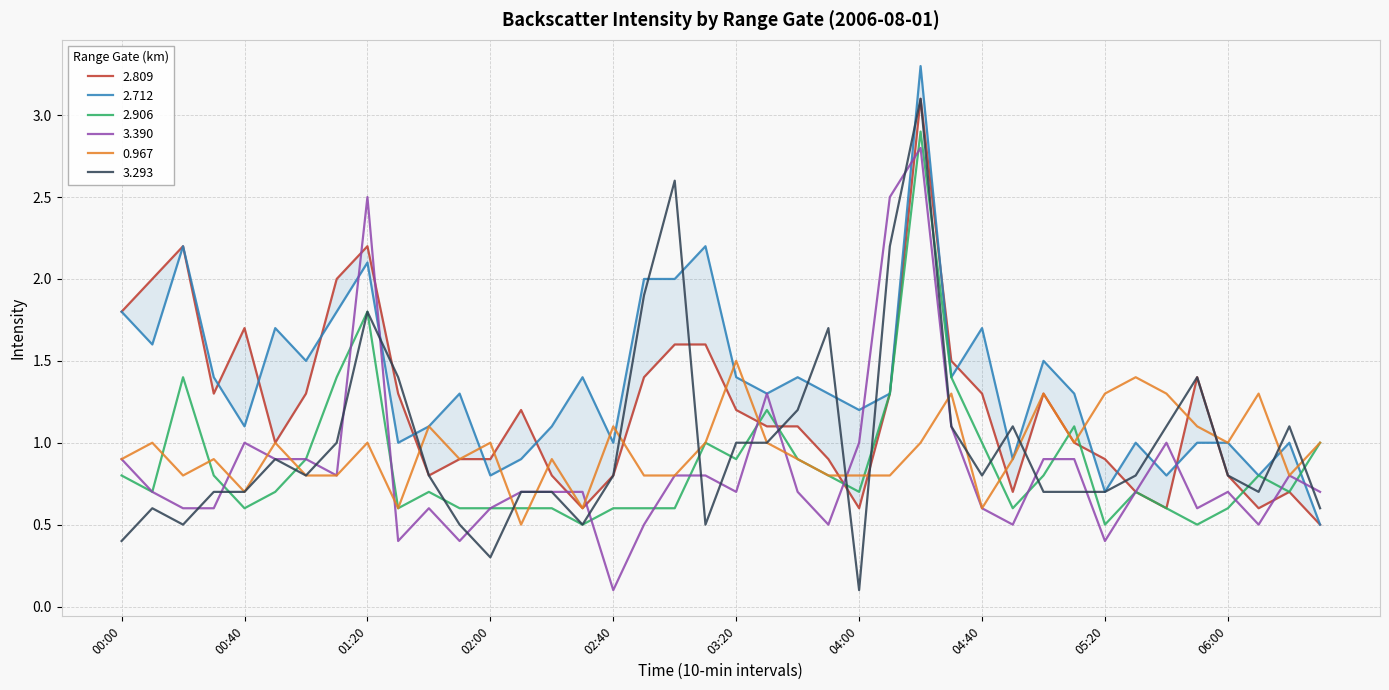

Rank the series at 2006/08/01 03:10 from lowest to highest value.

3.293, 3.390, 2.906, 0.967, 2.809, 2.712